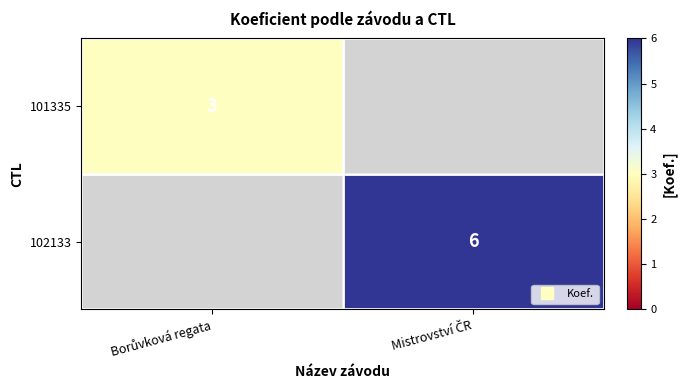

At how many categories does at least one series exceed 5?

1